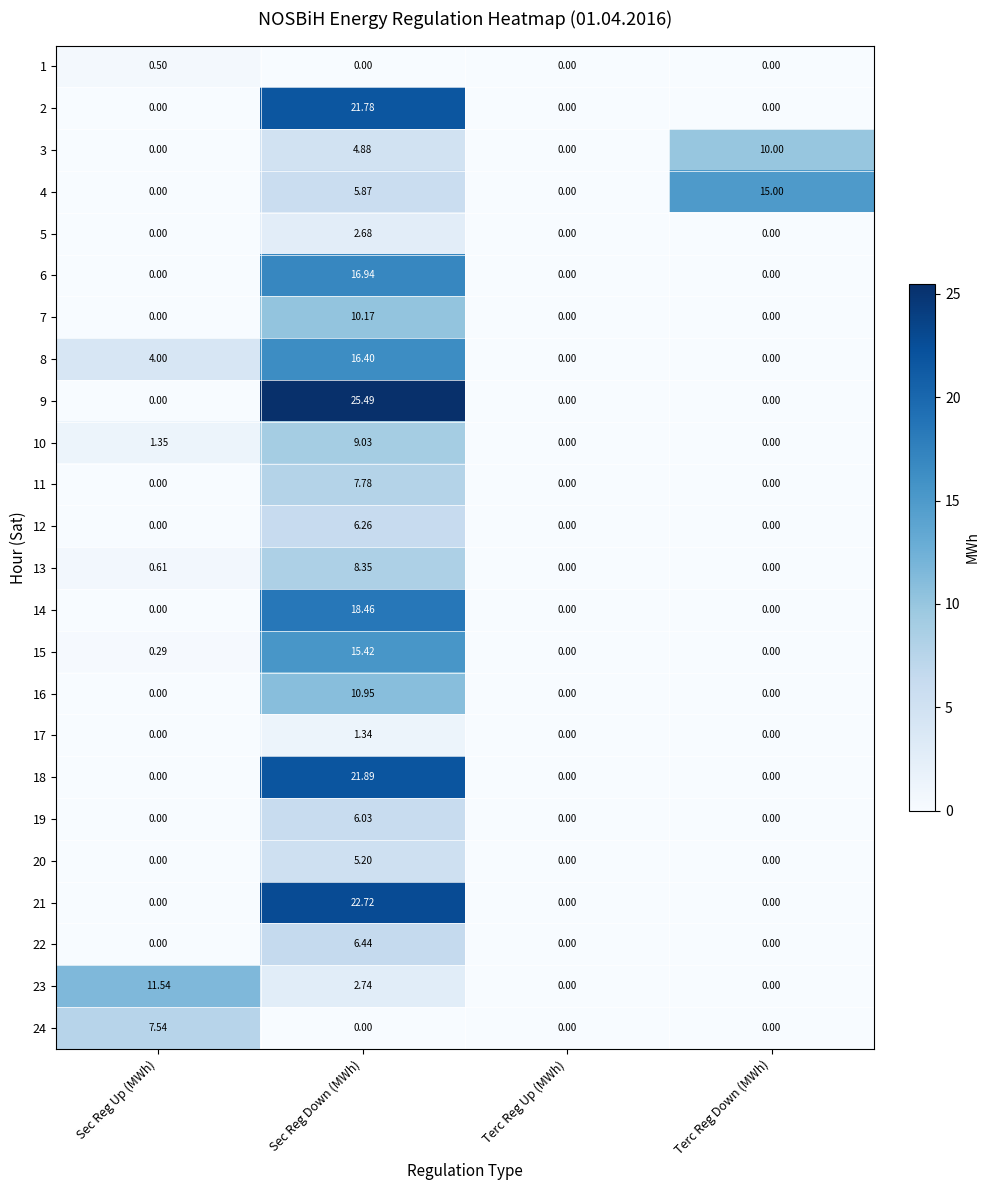

What is the spread (max minus min) of values at Sec Reg Up (MWh)?

11.5